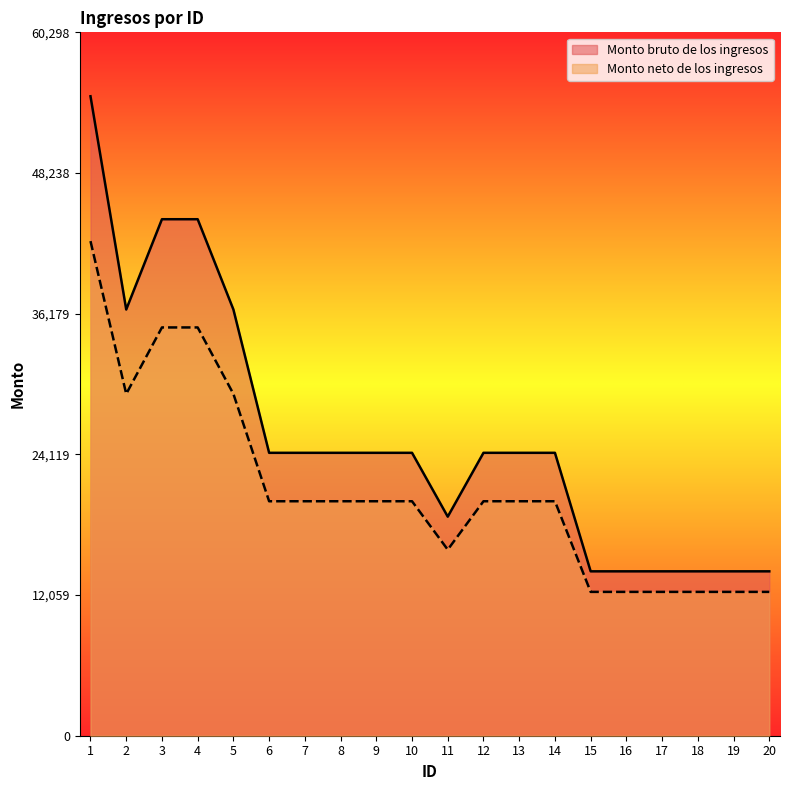

What is the lowest value of the Monto bruto de los ingresos series?

14092.5